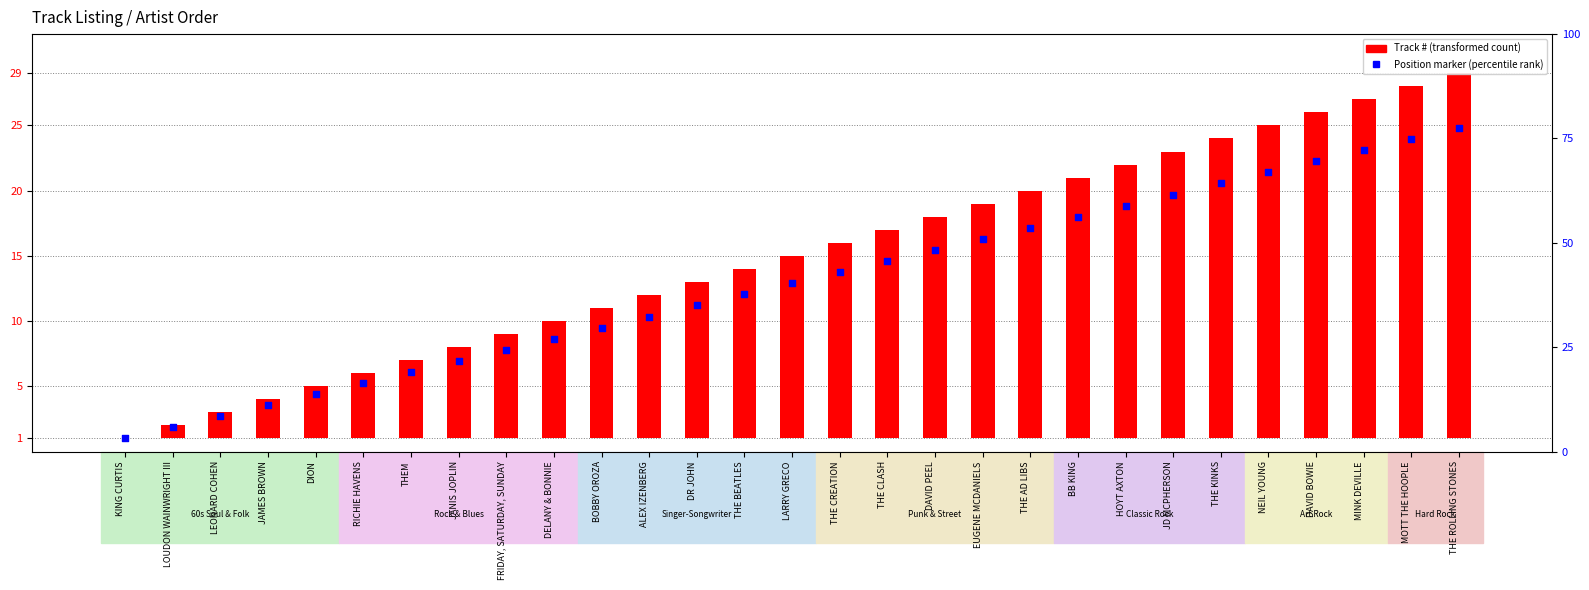

Which series contains the lowest Y value?

Track #